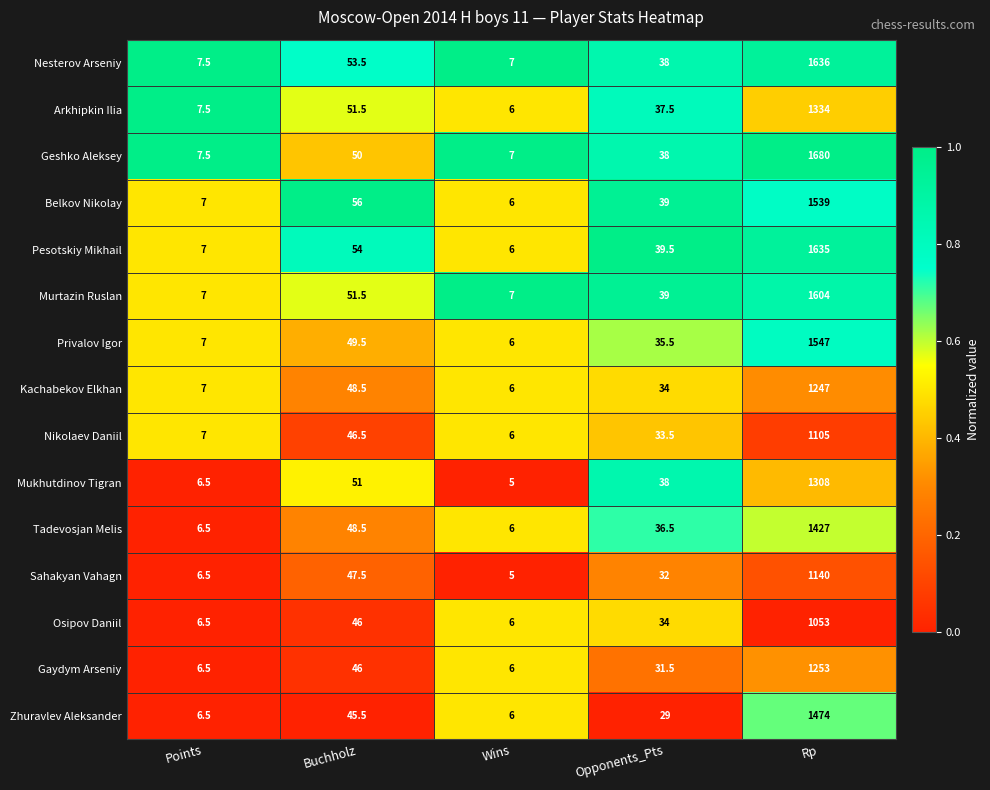

What is the sum of the Nesterov Arseniy values at Rp and Wins?

1643.0